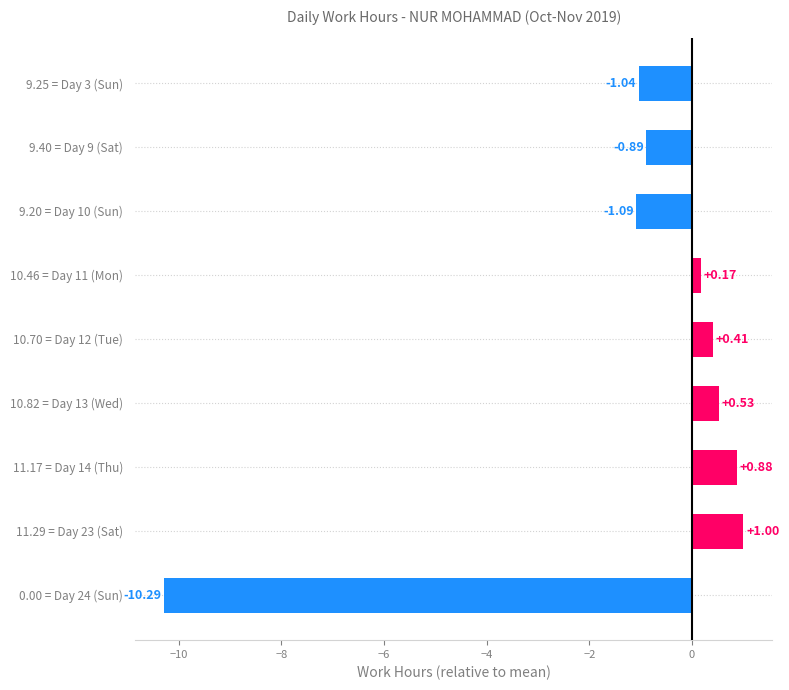

What is the maximum value shown in the chart?

1.0